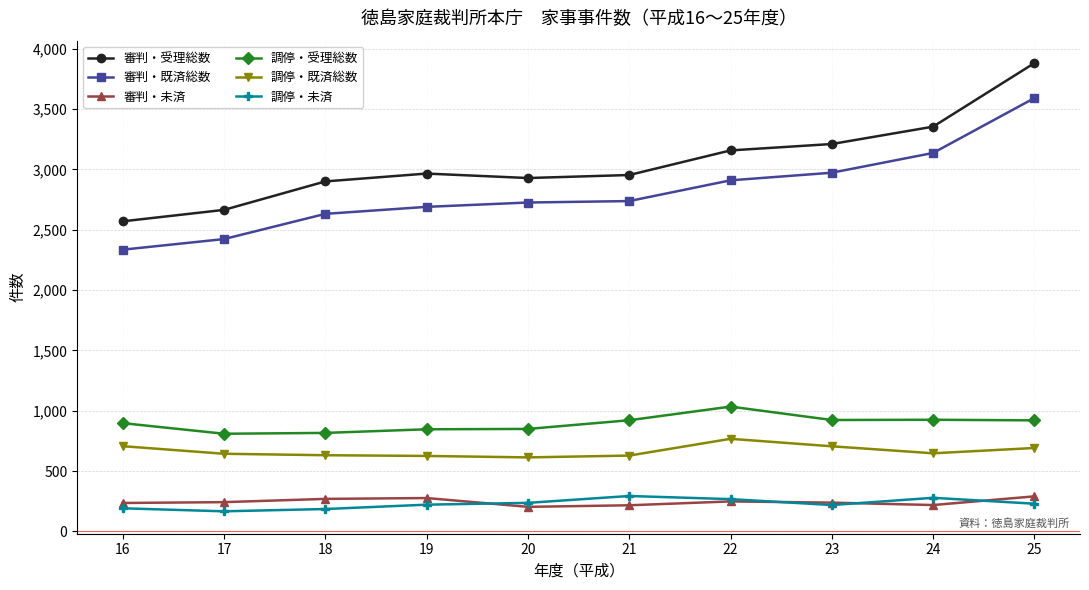

What is the value of the 審判・受理総数 point at the 7th from the left?

3158